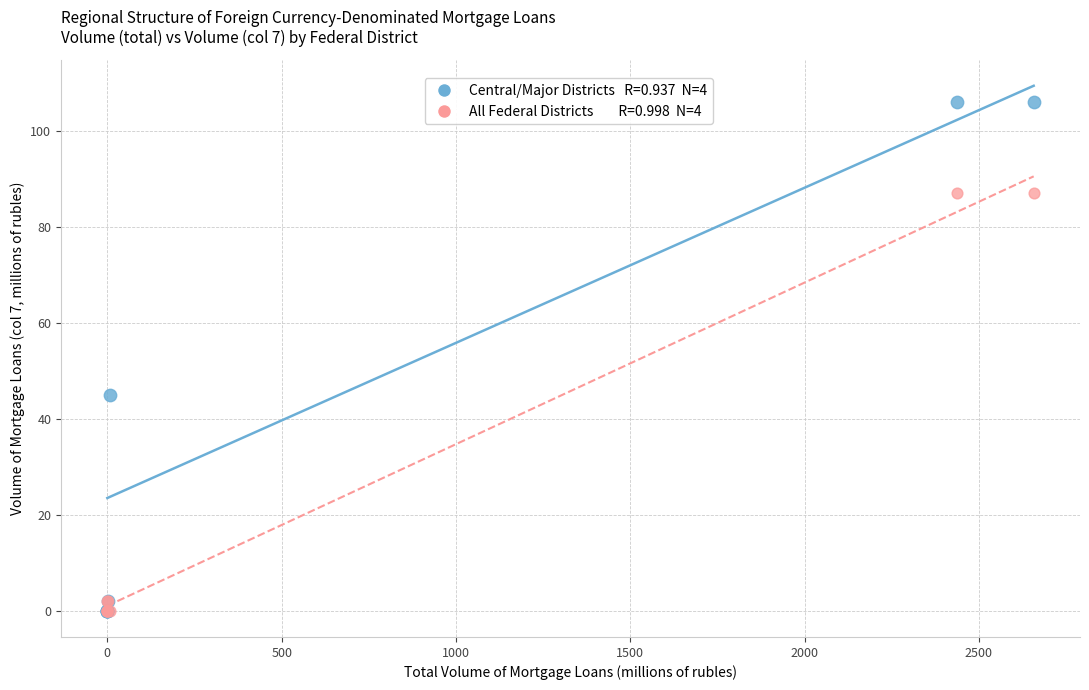

Across all series, what Y value is closest to 53?

45